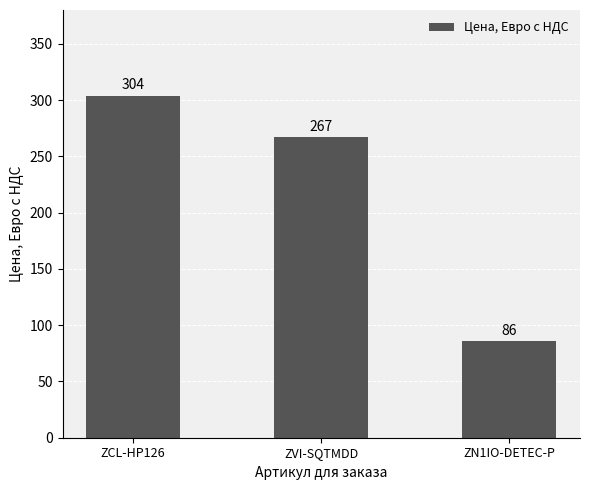

Does the chart contain any negative values?

No